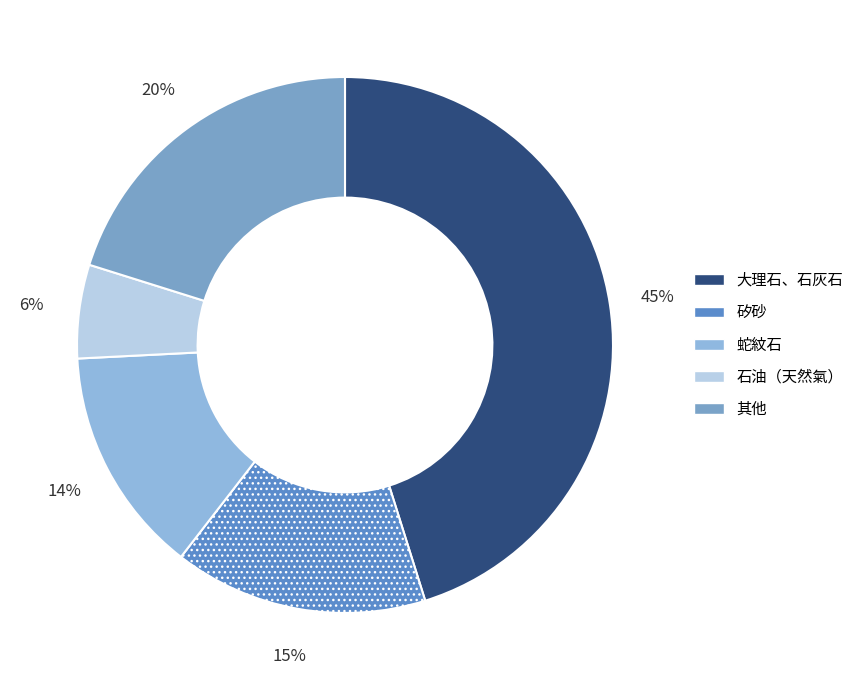

The 石油（天然氣） slice represents 1% of the pie. True or false?

False